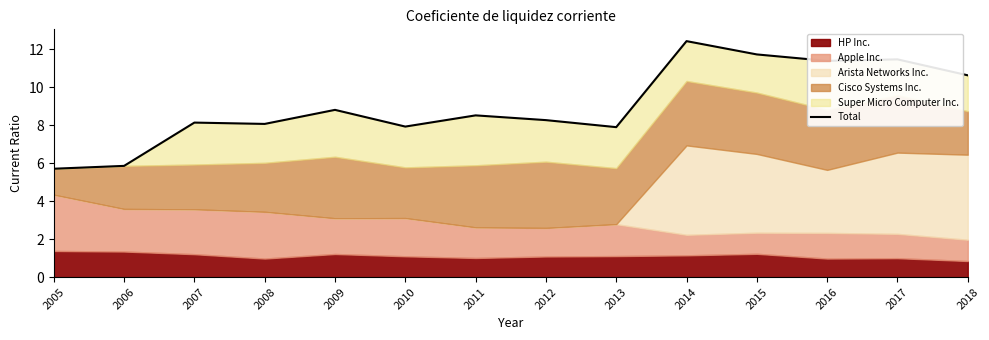

At which category does the chart reach its minimum across all series?

2005